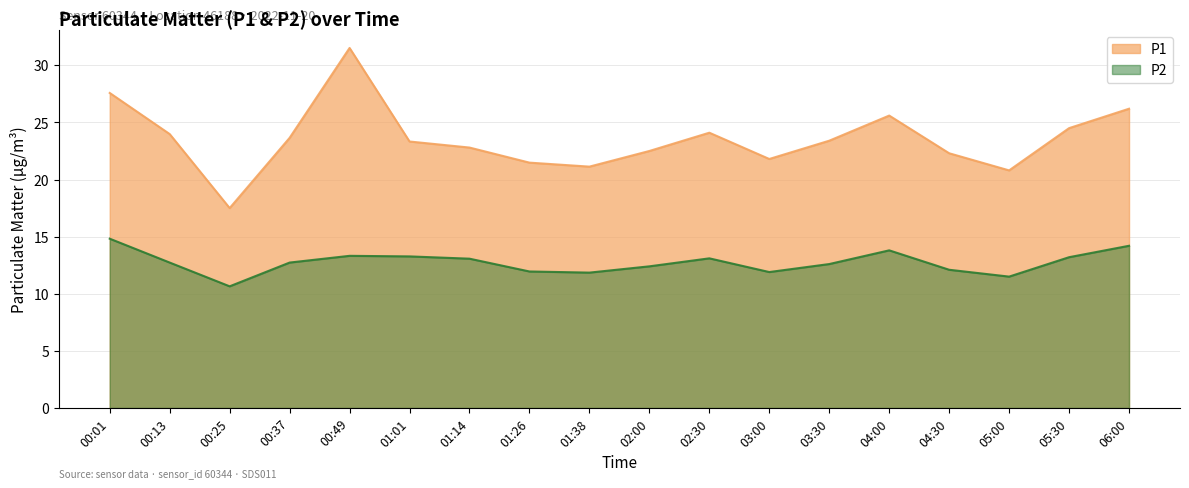

Is it true that P2 equals 17.0 at 00:25?

False